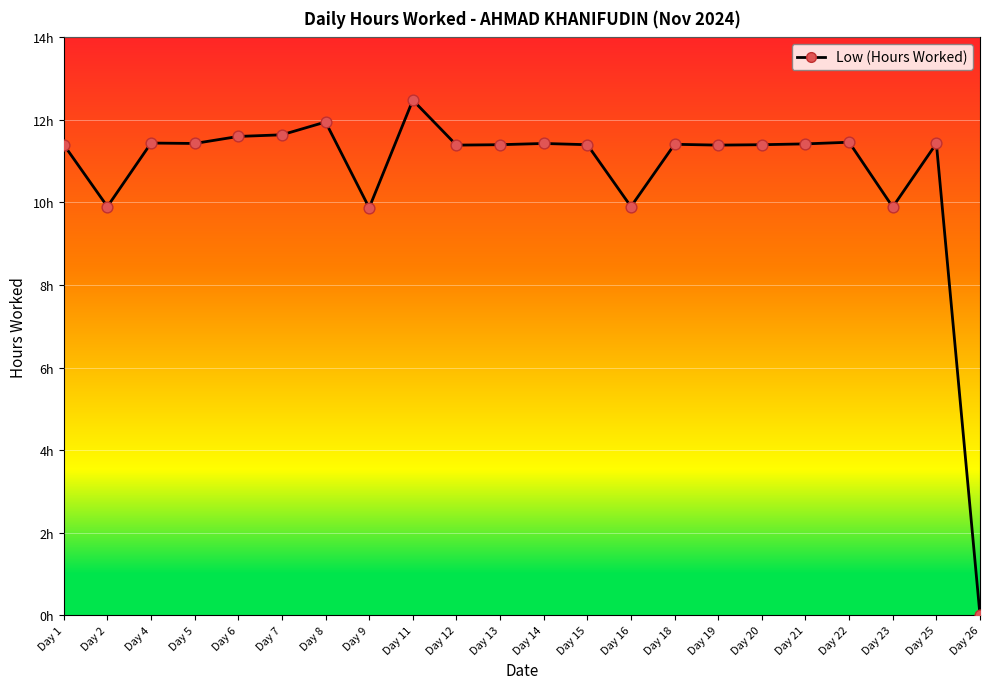

What is the change in value from Day 15 to Day 23?

-1.5